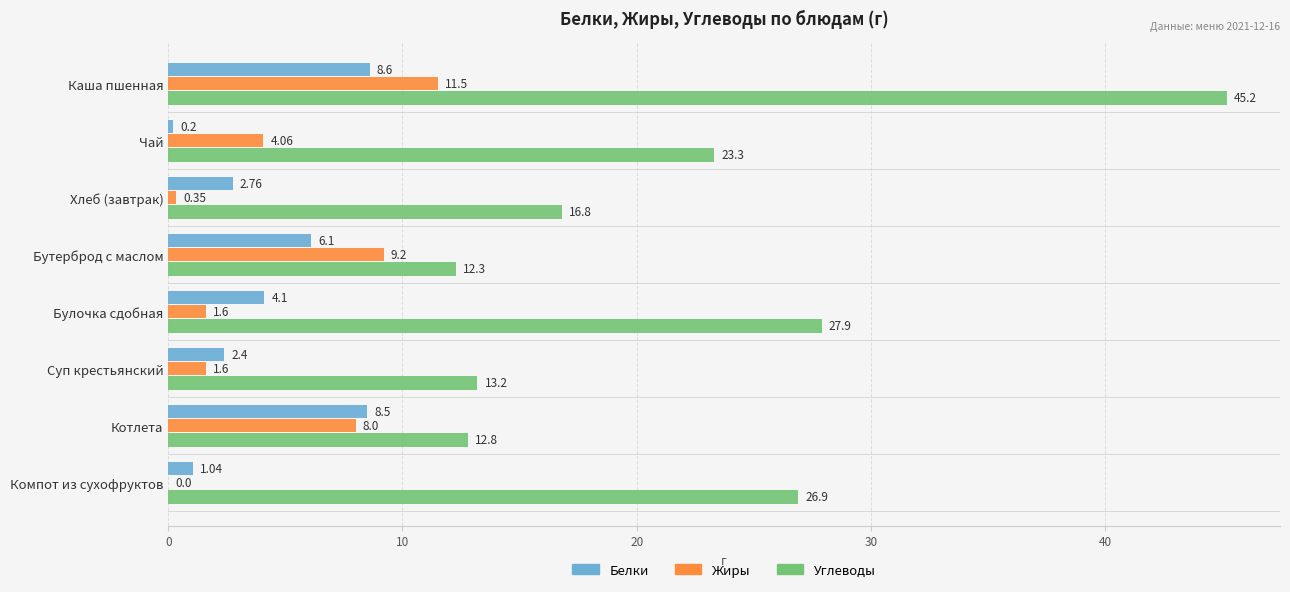

Which category has the highest value in the Белки series?

Каша пшенная